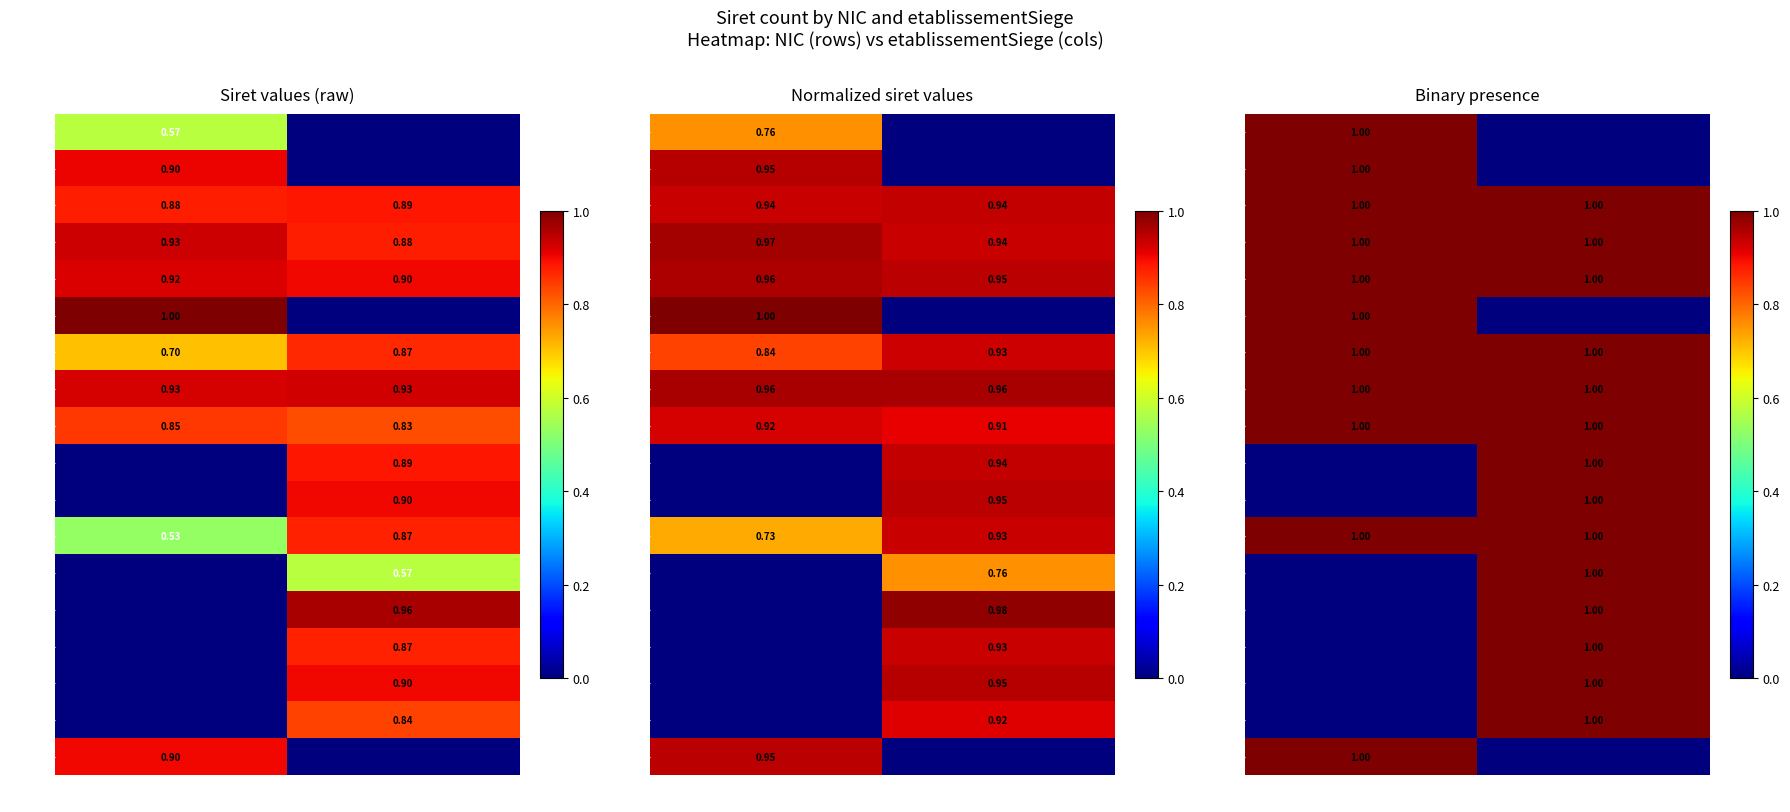

At how many categories does at least one series exceed 0?

2